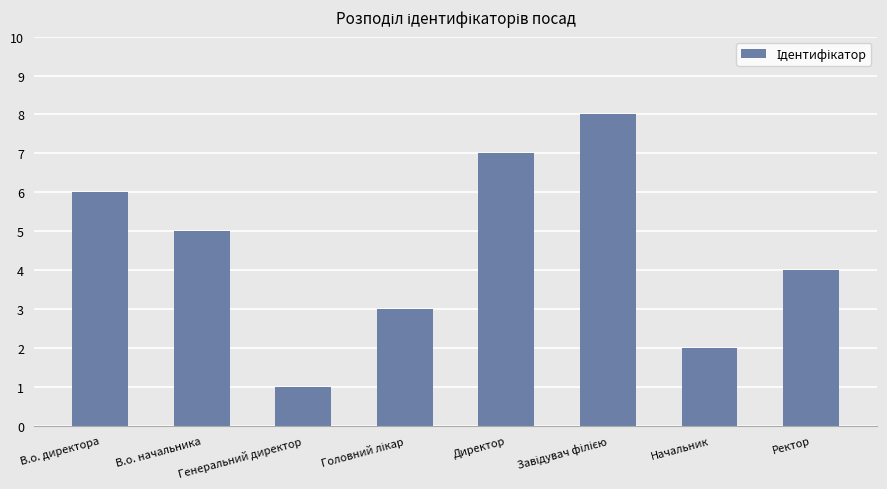

What is the change in value from Генеральний директор to Ректор?

+3